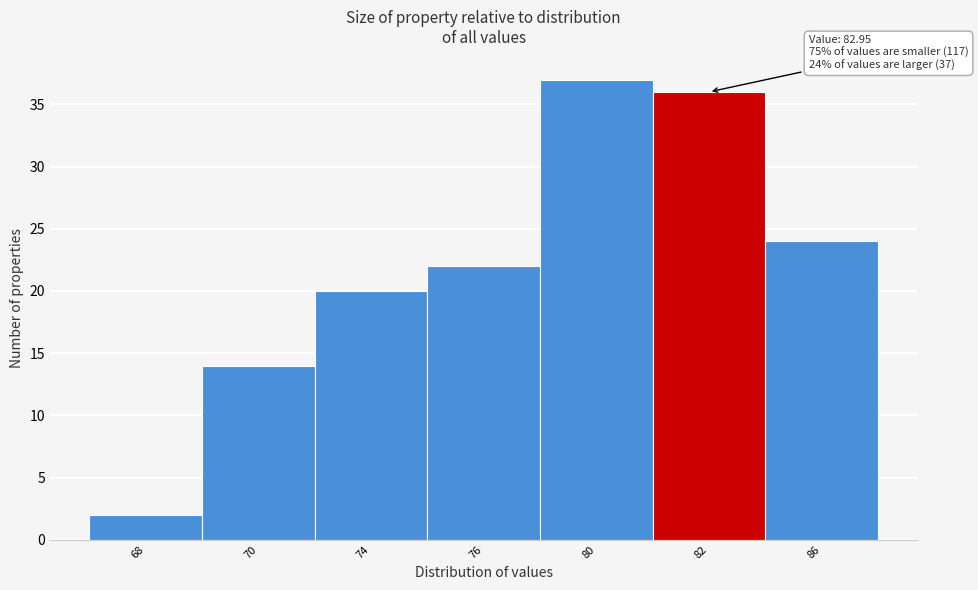

Reading left to right, list all the values displayed in this chart.

68=2	70=14	74=20	76=22	80=37	82=36	86=24